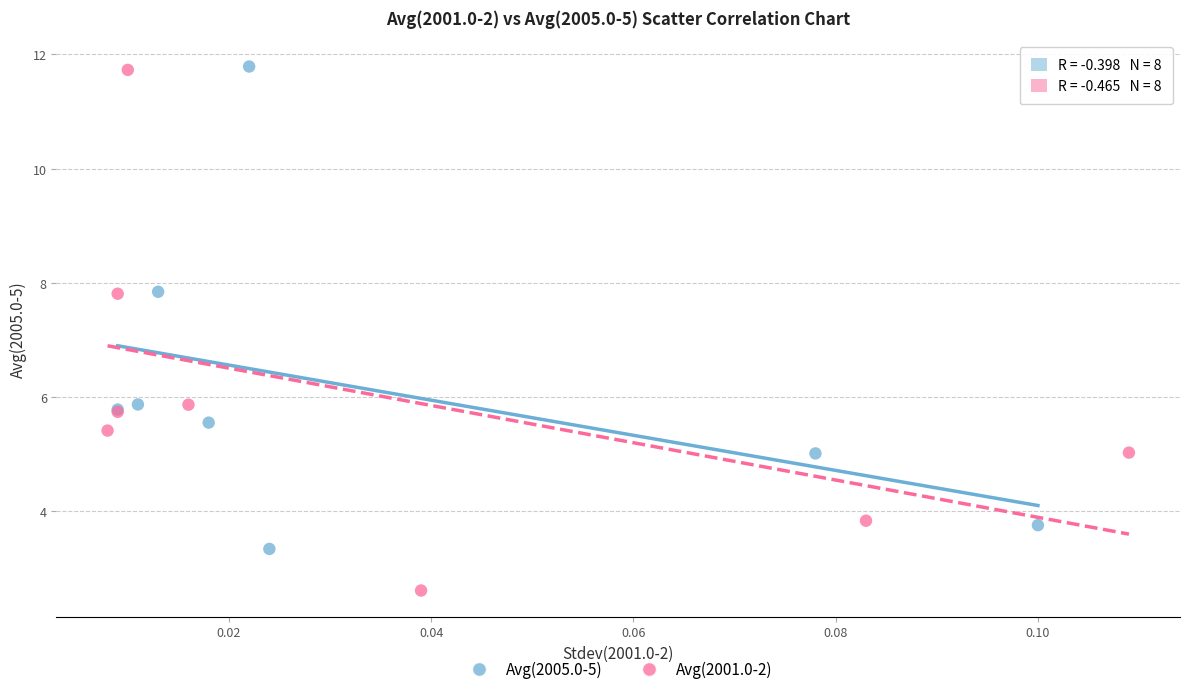

Which series reaches the minimum Y coordinate?

Avg(2001.0-2)